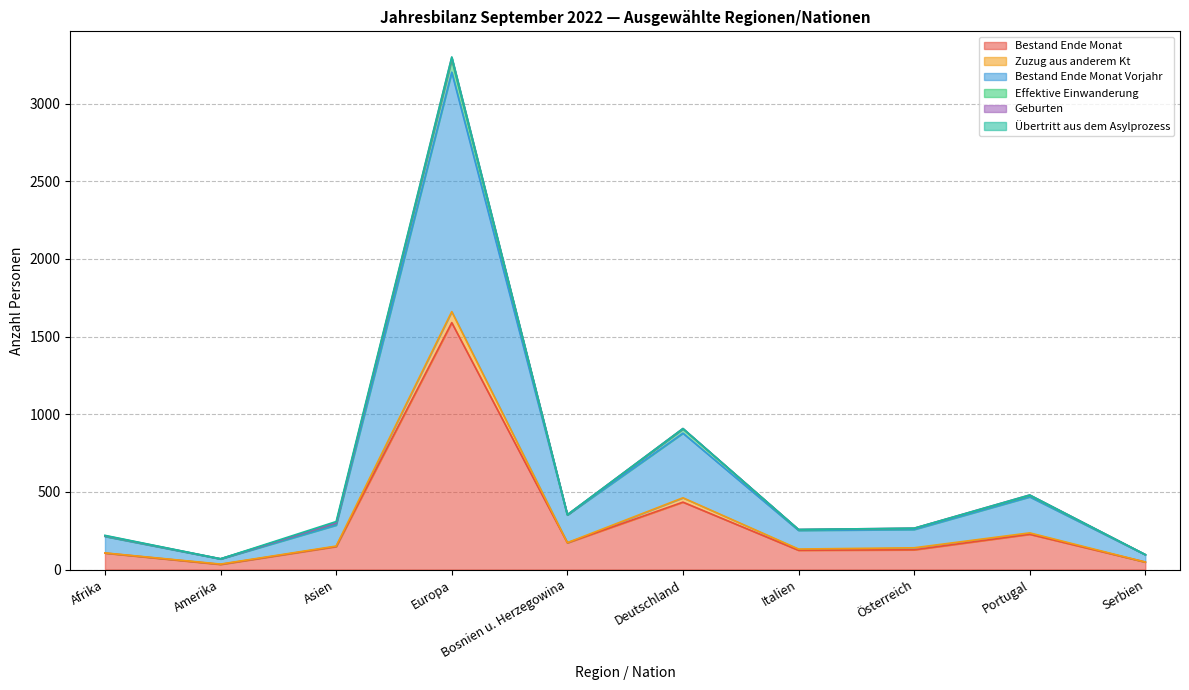

What is the maximum value for Bestand Ende Monat?

1590